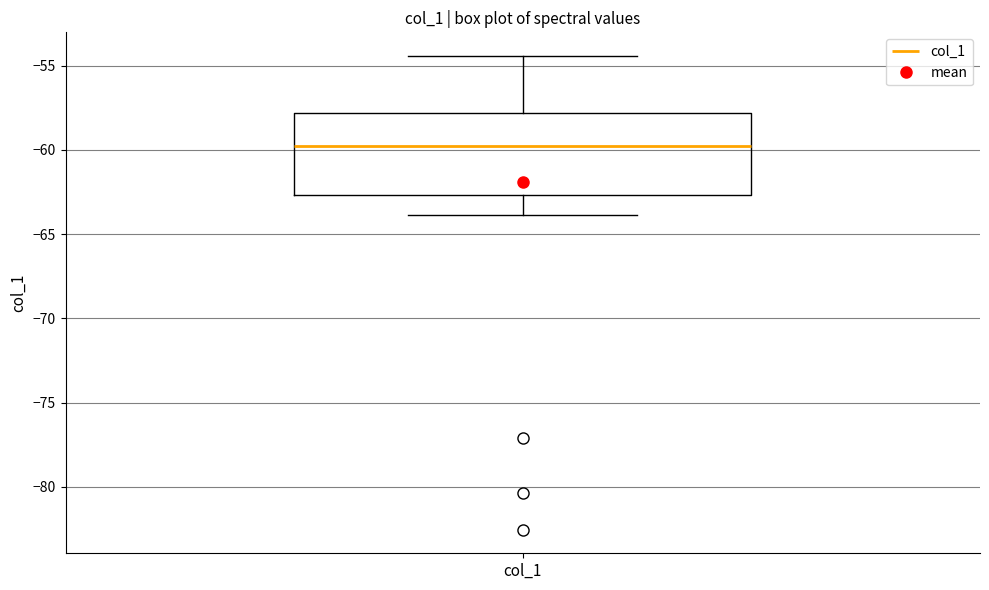

Read this box plot against the y-axis: the position of the median line, the range covered by the box, and the ends of both whiskers. The values are not printed on the chart, so give them approximately, as read against the axis.

median -59.5, box -62.5 to -58.0, whiskers -64.0 to -54.5